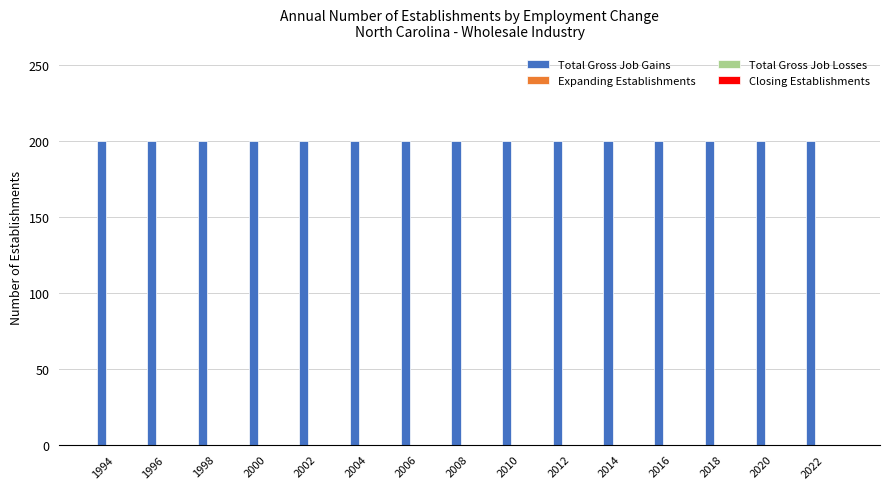

Is the value of Expanding Establishments at 1998 greater than the value of Closing Establishments at 1994?

No